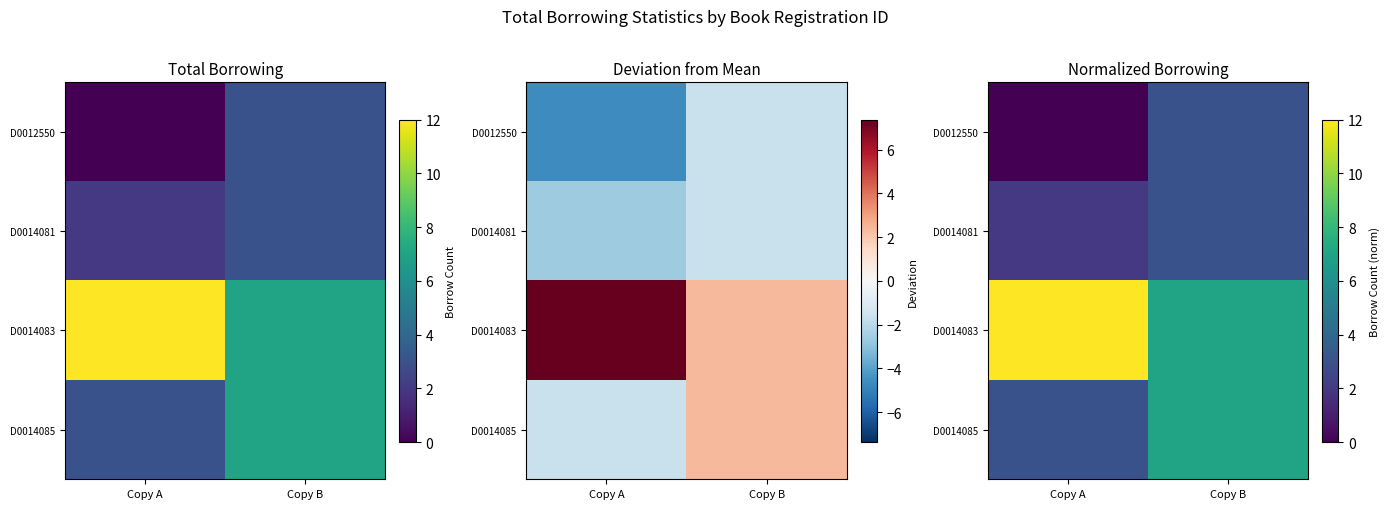

What is the maximum value shown in the chart?

12